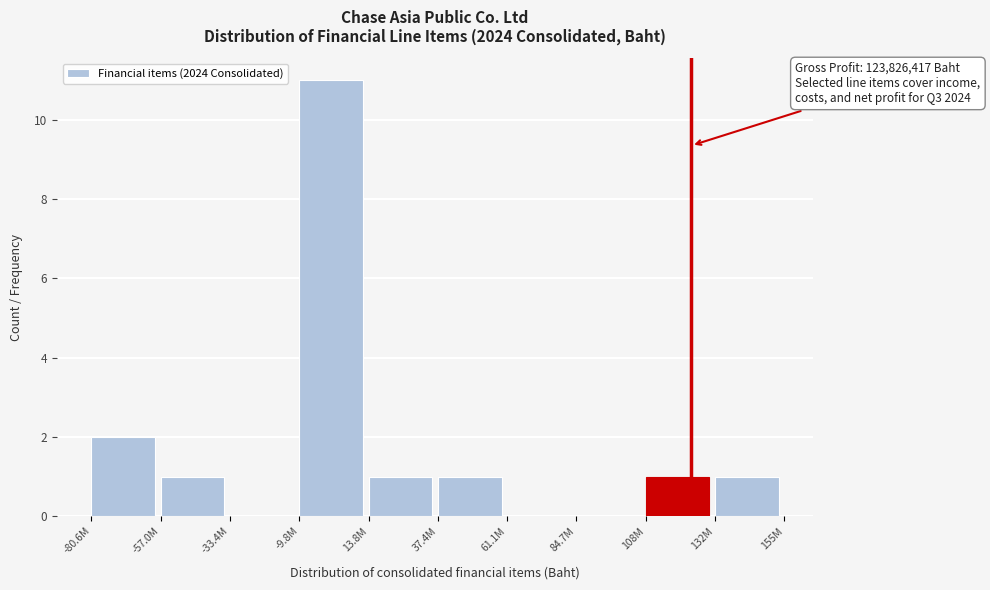

Reading left to right, transcribe all the data shown in this chart.

-80.6M=2	-57.0M=1	-33.4M=0	-9.8M=11	13.8M=1	37.4M=1	61.1M=0	84.7M=0	108M=1	132M=1